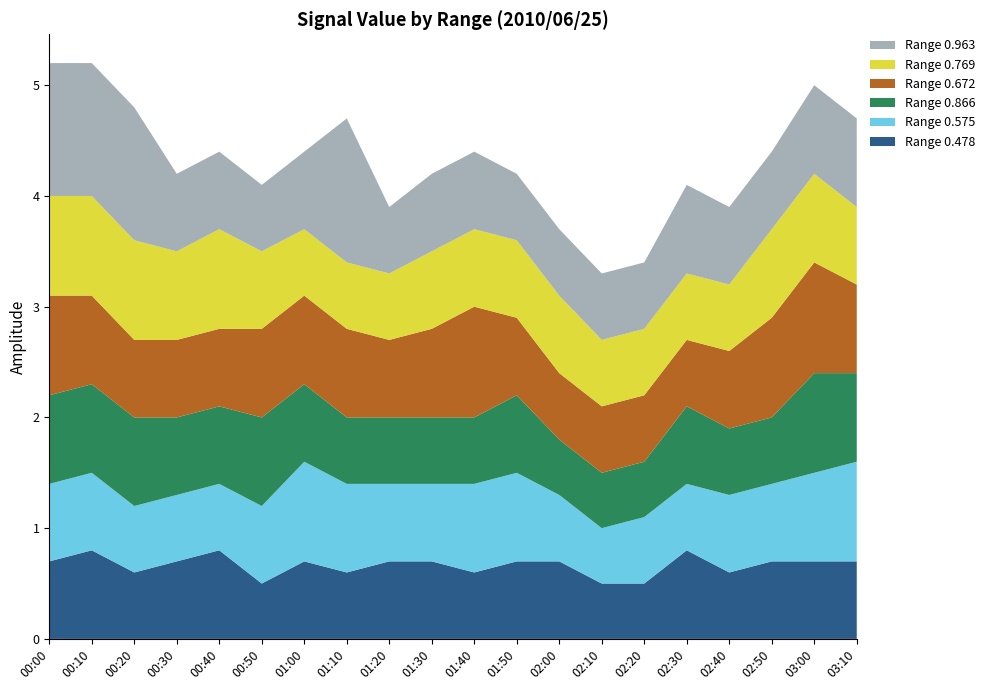

Reading left to right, transcribe all the data shown in this chart.

Range 0.478: 00:00=0.7	00:10=0.8	00:20=0.6	00:30=0.7	00:40=0.8	00:50=0.5	01:00=0.7	01:10=0.6	01:20=0.7	01:30=0.7	01:40=0.6	01:50=0.7	02:00=0.7	02:10=0.5	02:20=0.5	02:30=0.8	02:40=0.6	02:50=0.7	03:00=0.7	03:10=0.7
Range 0.575: 00:00=0.7	00:10=0.7	00:20=0.6	00:30=0.6	00:40=0.6	00:50=0.7	01:00=0.9	01:10=0.8	01:20=0.7	01:30=0.7	01:40=0.8	01:50=0.8	02:00=0.6	02:10=0.5	02:20=0.6	02:30=0.6	02:40=0.7	02:50=0.7	03:00=0.8	03:10=0.9
Range 0.866: 00:00=0.8	00:10=0.8	00:20=0.8	00:30=0.7	00:40=0.7	00:50=0.8	01:00=0.7	01:10=0.6	01:20=0.6	01:30=0.6	01:40=0.6	01:50=0.7	02:00=0.5	02:10=0.5	02:20=0.5	02:30=0.7	02:40=0.6	02:50=0.6	03:00=0.9	03:10=0.8
Range 0.672: 00:00=0.9	00:10=0.8	00:20=0.7	00:30=0.7	00:40=0.7	00:50=0.8	01:00=0.8	01:10=0.8	01:20=0.7	01:30=0.8	01:40=1.0	01:50=0.7	02:00=0.6	02:10=0.6	02:20=0.6	02:30=0.6	02:40=0.7	02:50=0.9	03:00=1.0	03:10=0.8
Range 0.769: 00:00=0.9	00:10=0.9	00:20=0.9	00:30=0.8	00:40=0.9	00:50=0.7	01:00=0.6	01:10=0.6	01:20=0.6	01:30=0.7	01:40=0.7	01:50=0.7	02:00=0.7	02:10=0.6	02:20=0.6	02:30=0.6	02:40=0.6	02:50=0.8	03:00=0.8	03:10=0.7
Range 0.963: 00:00=1.2	00:10=1.2	00:20=1.2	00:30=0.7	00:40=0.7	00:50=0.6	01:00=0.7	01:10=1.3	01:20=0.6	01:30=0.7	01:40=0.7	01:50=0.6	02:00=0.6	02:10=0.6	02:20=0.6	02:30=0.8	02:40=0.7	02:50=0.7	03:00=0.8	03:10=0.8